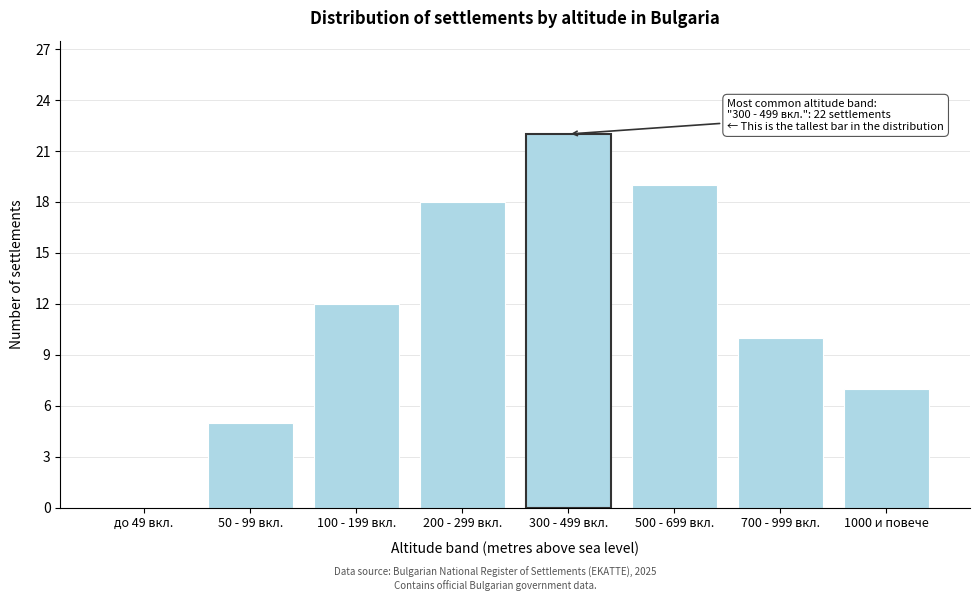

Reading right to left, transcribe all the data shown in this chart.

1000 и повече=7	700 - 999 вкл.=10	500 - 699 вкл.=19	300 - 499 вкл.=22	200 - 299 вкл.=18	100 - 199 вкл.=12	50 - 99 вкл.=5	до 49 вкл.=0